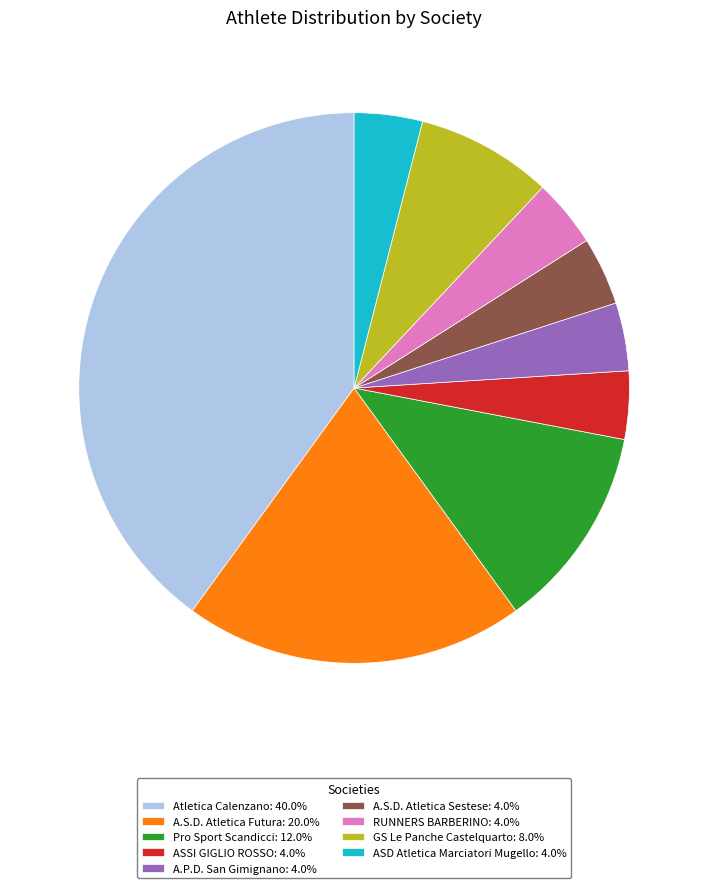

Combined, do A.S.D. Atletica Sestese: 4.0% and RUNNERS BARBERINO: 4.0% account for over 50%?

No